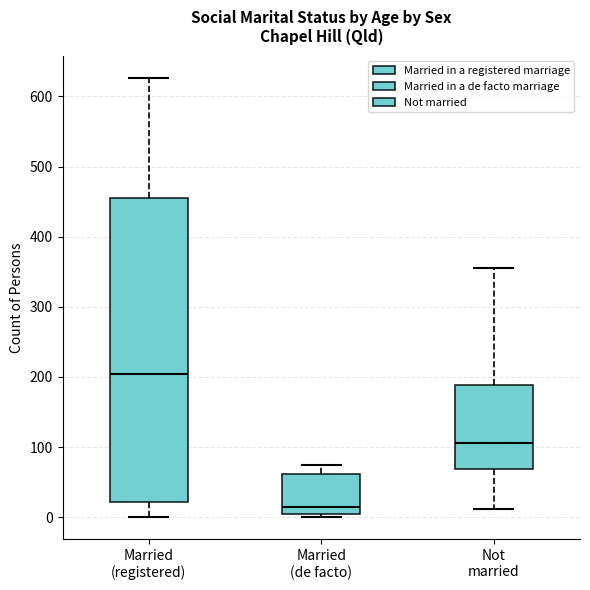

Which box has the lowest median line?

Married (de facto)